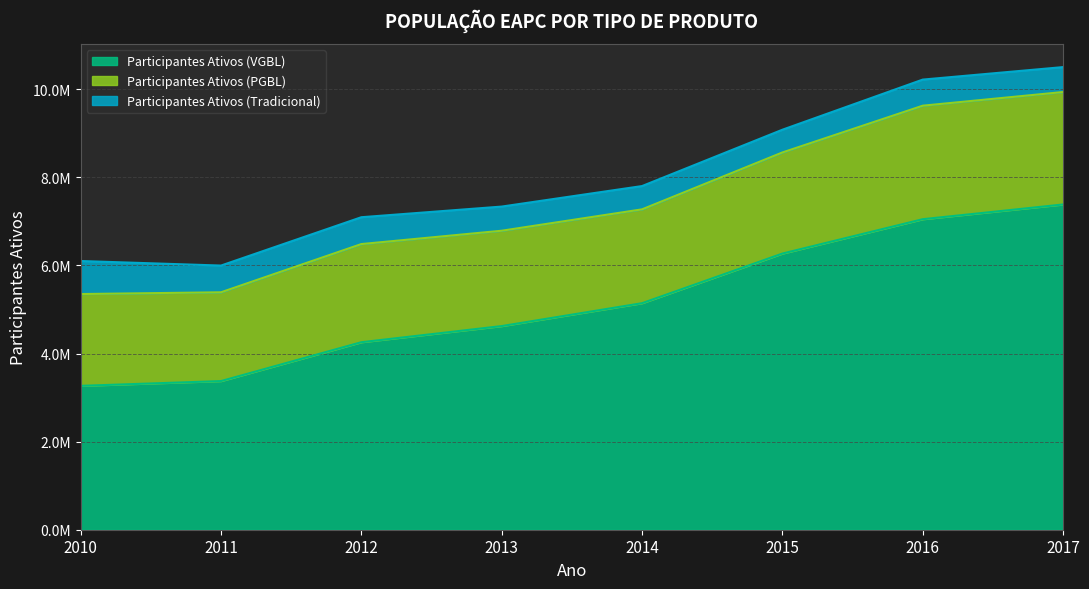

Rank the categories by Participantes Ativos (Tradicional) value from highest to lowest.

2010, 2012, 2011, 2016, 2017, 2013, 2014, 2015